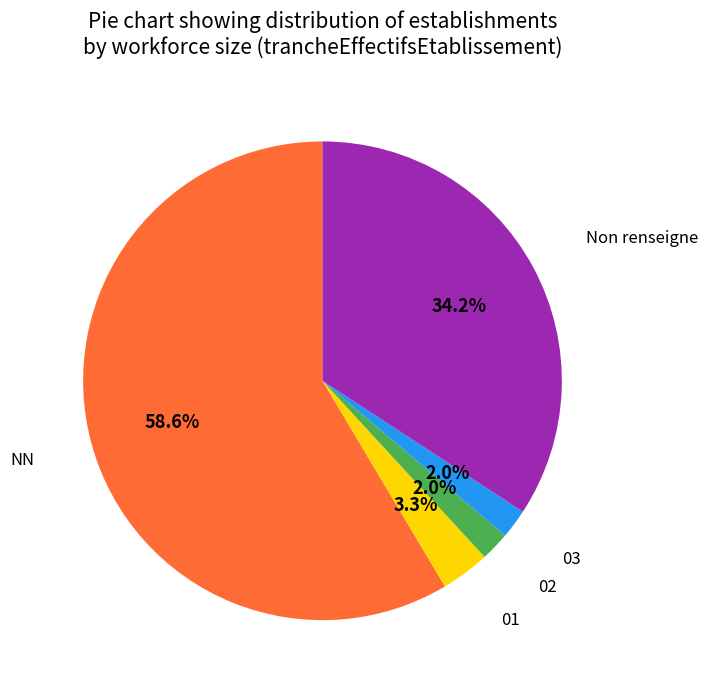

Is there any slice that represents more than half of the pie?

Yes